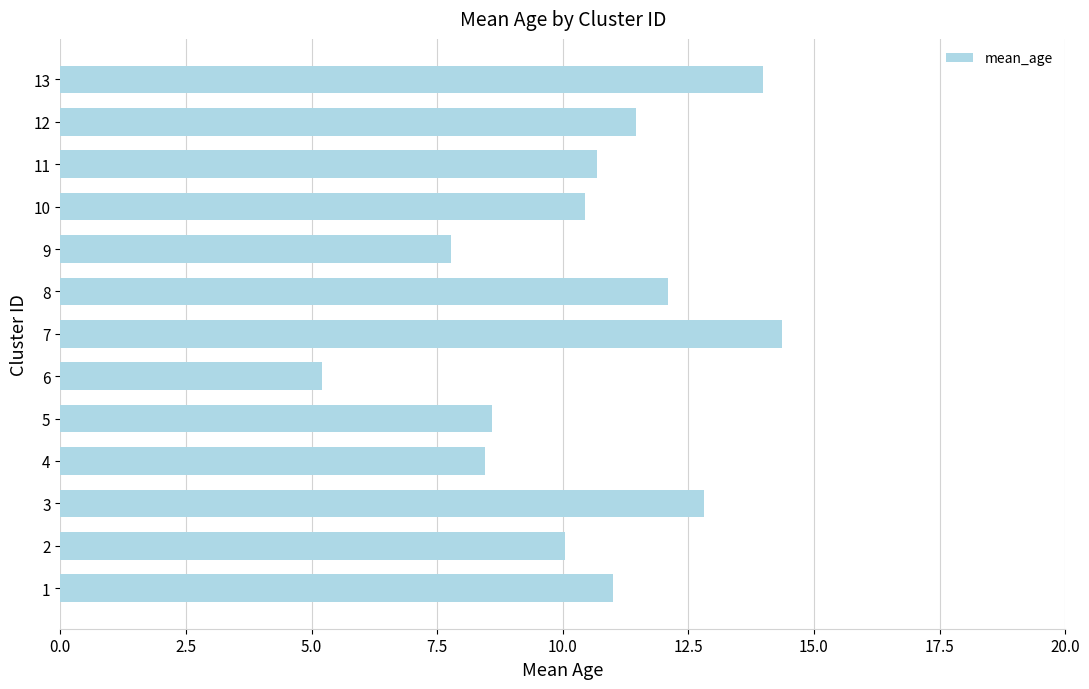

True or false: the data shows 18.6 at 13.

False